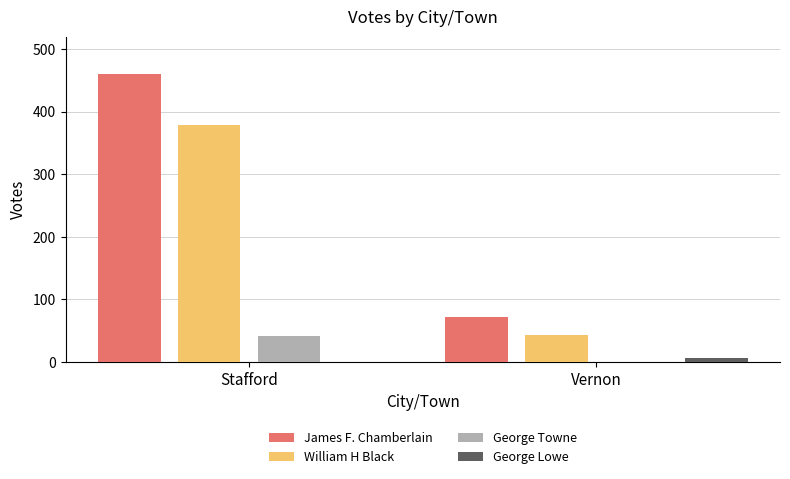

At which category is the sum across all series the highest?

Stafford